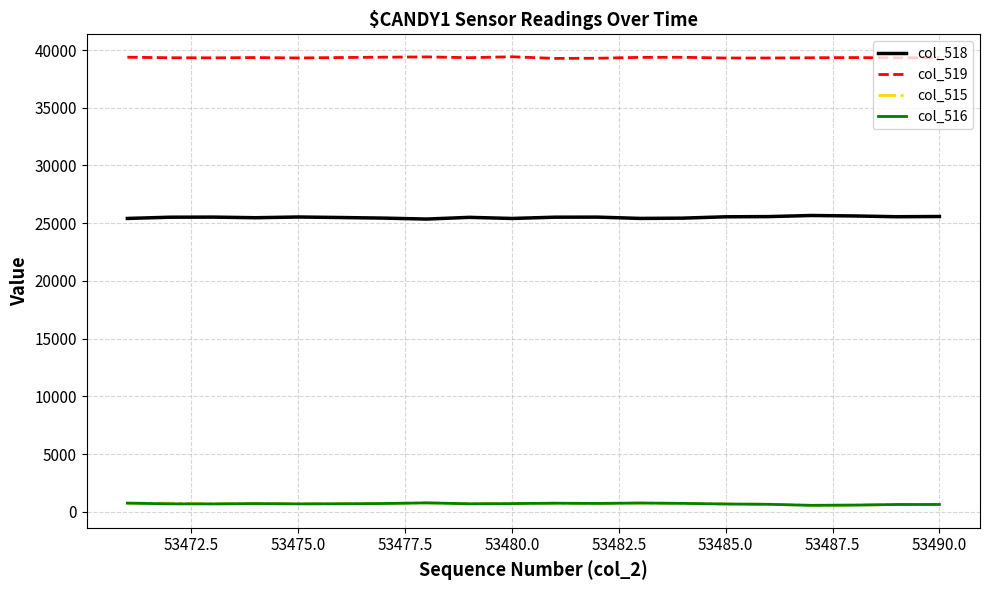

True or false: col_516 and col_518 intersect in this chart.

False